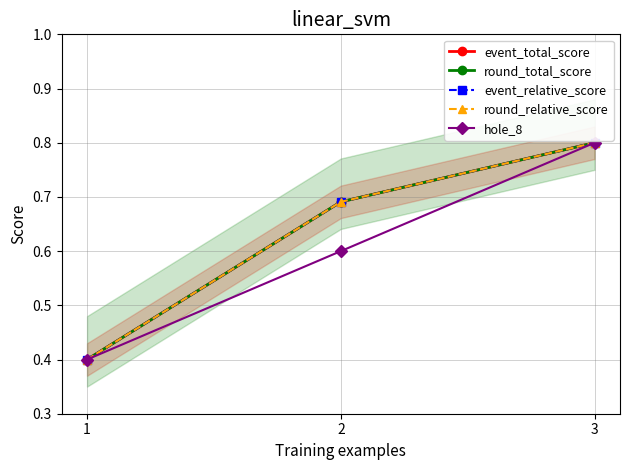

What is the total value across all series at 3?

4.0